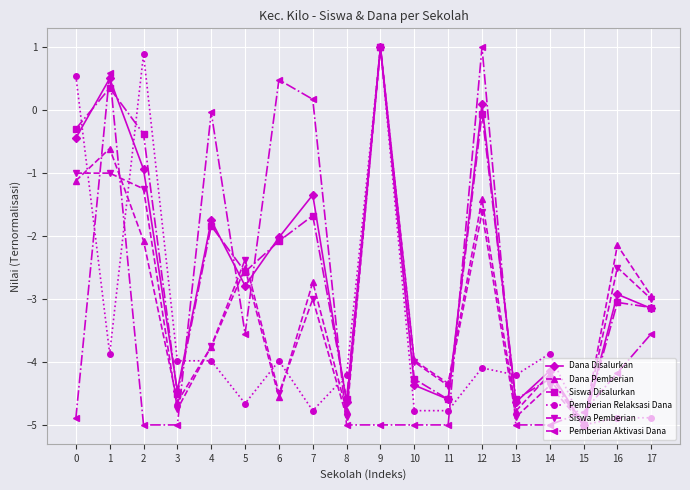

What is the value of the Siswa Disalurkan point at the 7th from the left?

-2.1